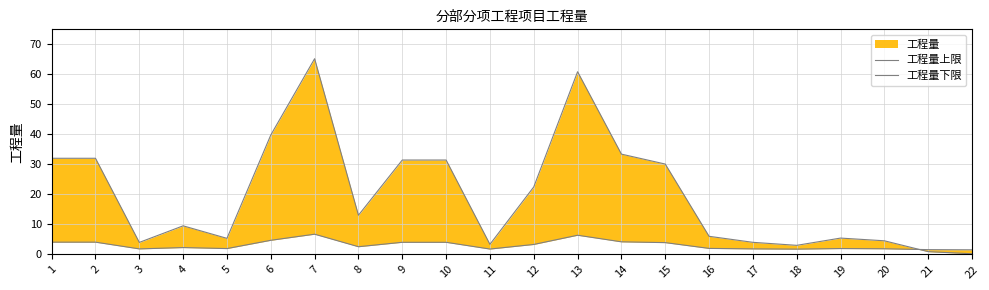

The value of 工程量上限 at 4 is 14.6. True or false?

False